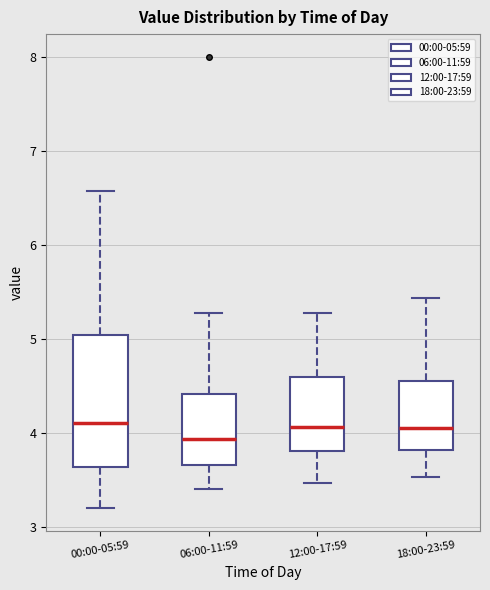

Reading left to right, read every box against the y-axis: the position of its median line, the range the box covers, and the ends of its whiskers. The values are not printed on the chart, so give them approximately, as read against the axis.

00:00-05:59: median 4.1, box 3.6 to 5.0, whiskers 3.2 to 6.6
06:00-11:59: median 3.9, box 3.7 to 4.4, whiskers 3.4 to 5.3
12:00-17:59: median 4.1, box 3.8 to 4.6, whiskers 3.5 to 5.3
18:00-23:59: median 4.1, box 3.8 to 4.6, whiskers 3.5 to 5.4